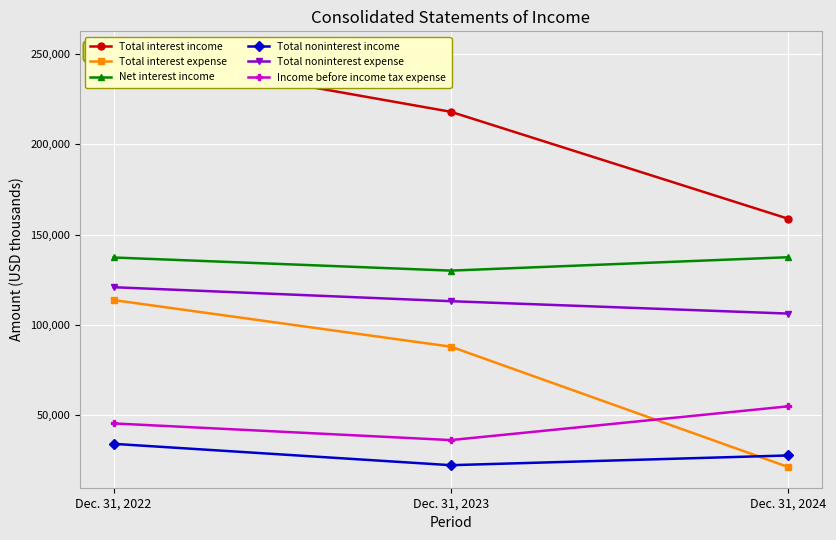

Reading left to right, extract all data points from this chart.

Total interest income: 251119	218043	158834
Total interest expense: 113769	87963	21333
Net interest income: 137350	130080	137501
Total noninterest income: 34152	22325	27715
Total noninterest expense: 120890	113150	106290
Income before income tax expense: 45459	36226	54908